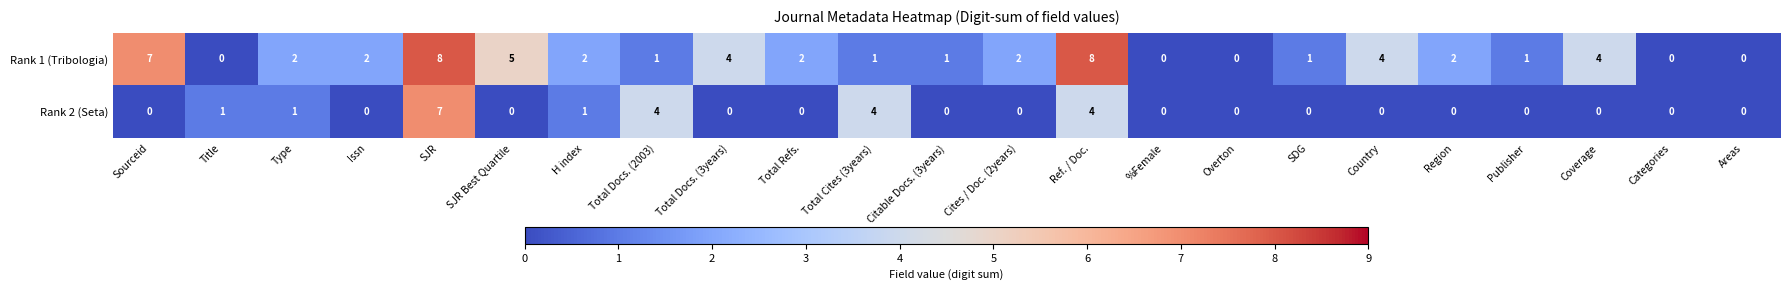

At which category is the sum across all series the highest?

SJR